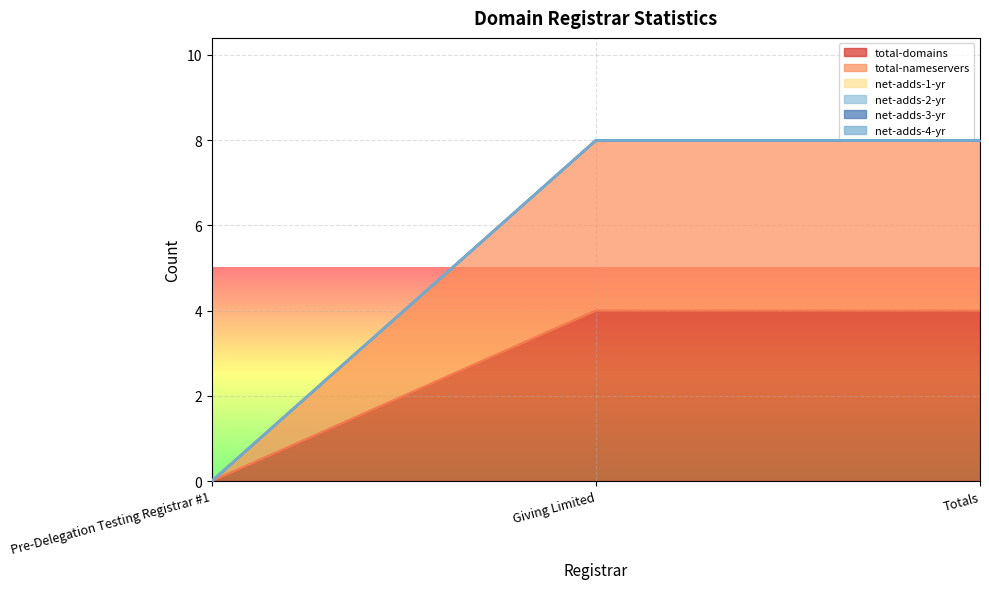

Where is net-adds-2-yr nearest to the value 0?

Pre-Delegation Testing Registrar #1